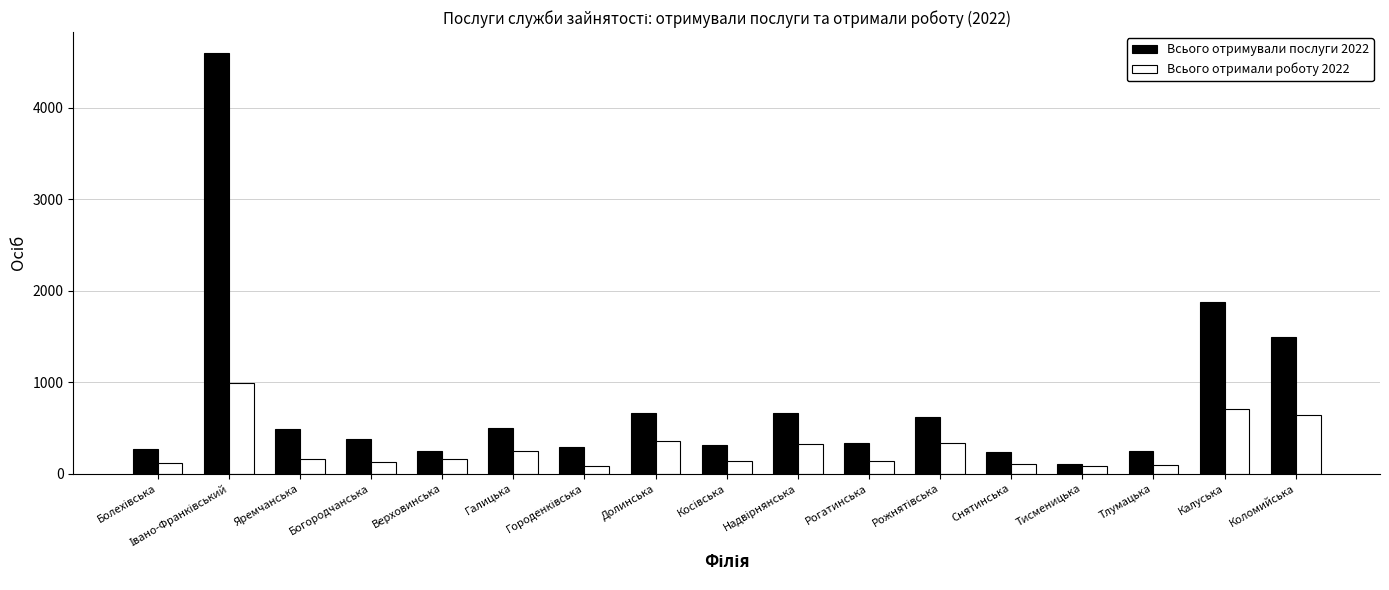

What is the lowest value of the Всього отримали роботу 2022 series?

82